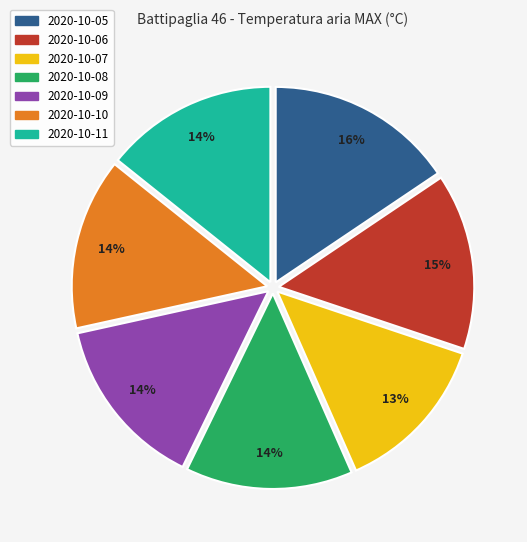

Does any single category account for the majority?

No